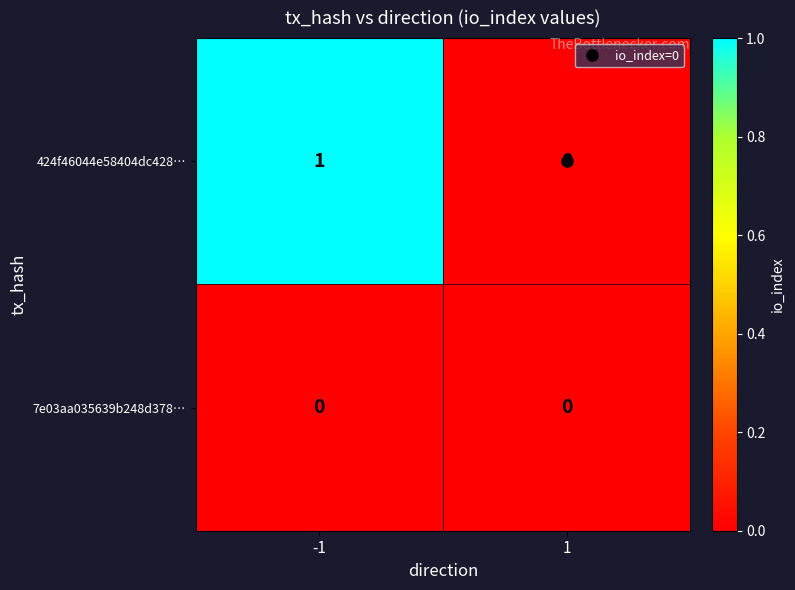

Which series has the widest spread of values?

424f46044e58404dc428…